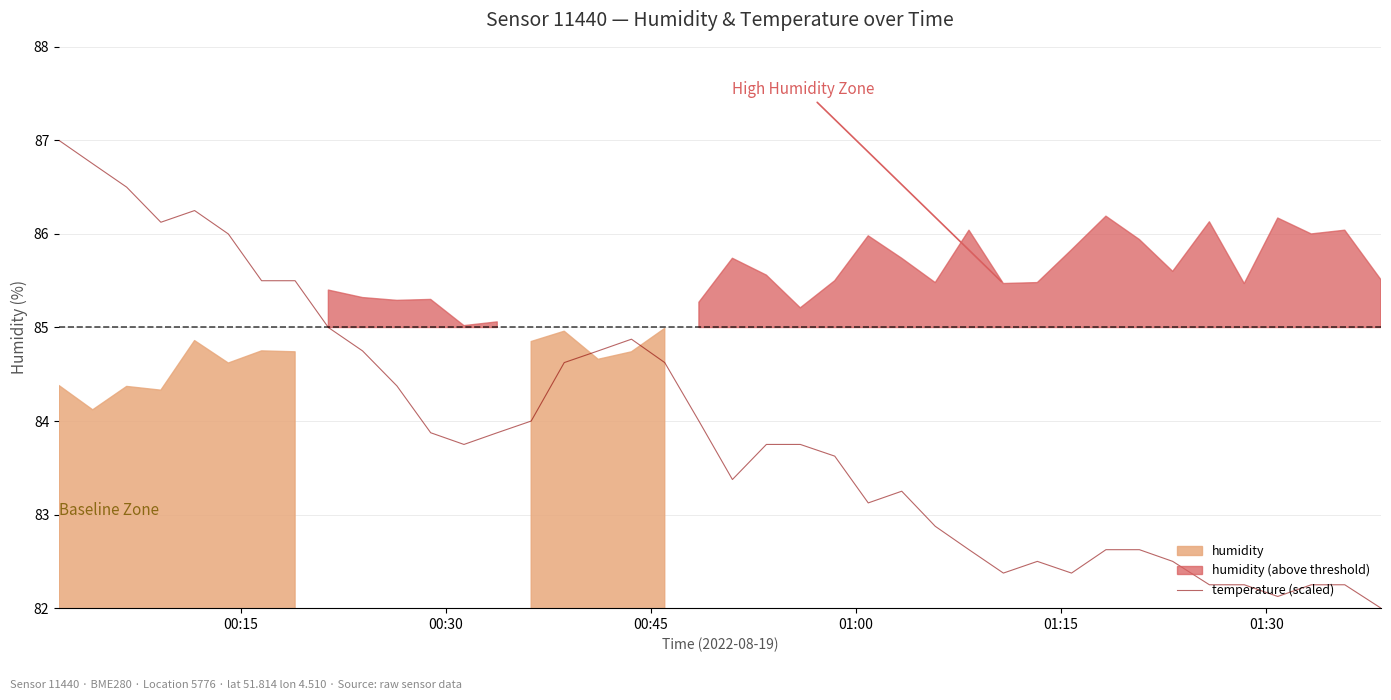

The value at 28 is 141.5. True or false?

False